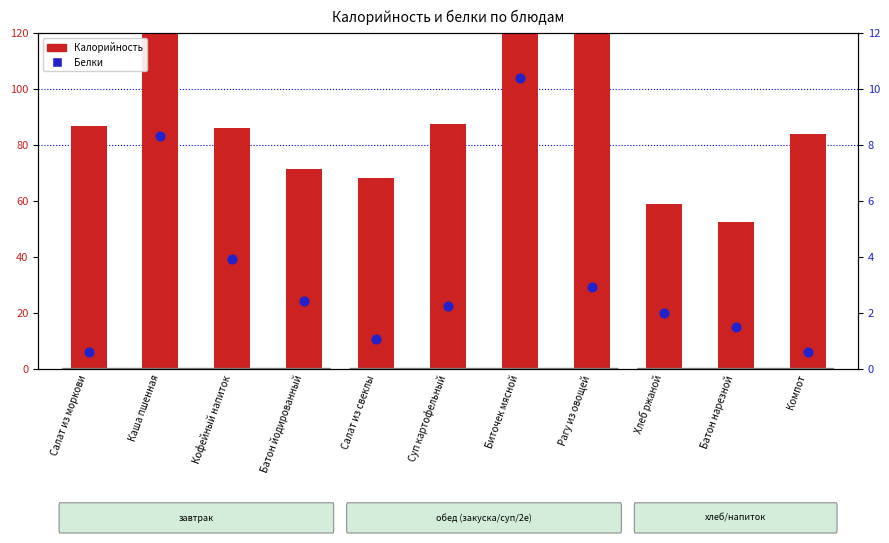

Which series reaches the minimum Y coordinate?

Белки